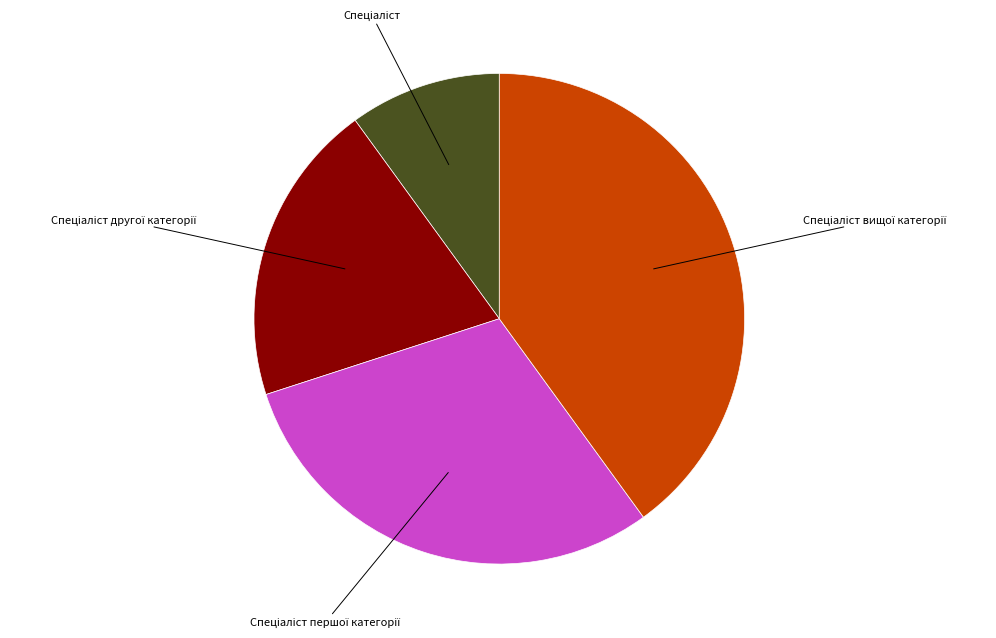

How many slices are in this pie chart?

4